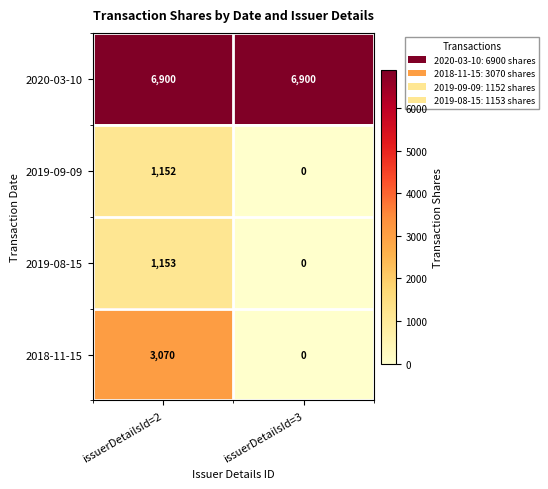

Which series has the largest total across all categories?

2020-03-10